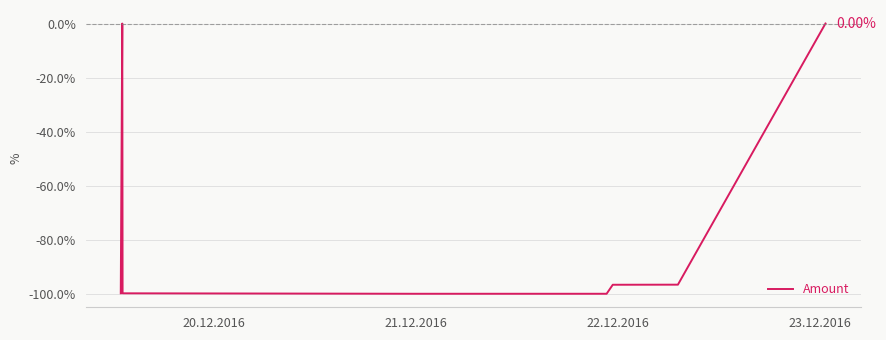

What is the difference between the maximum and minimum values?

100.0